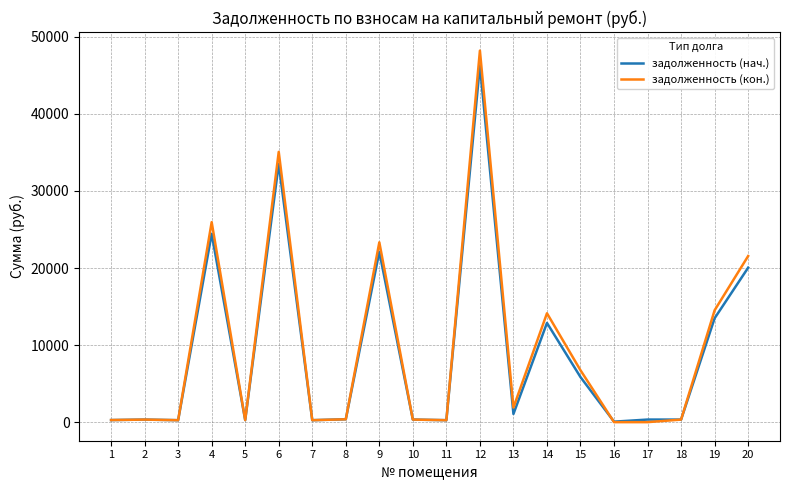

What is the sum of all задолженность (нач.) values?

182734.8